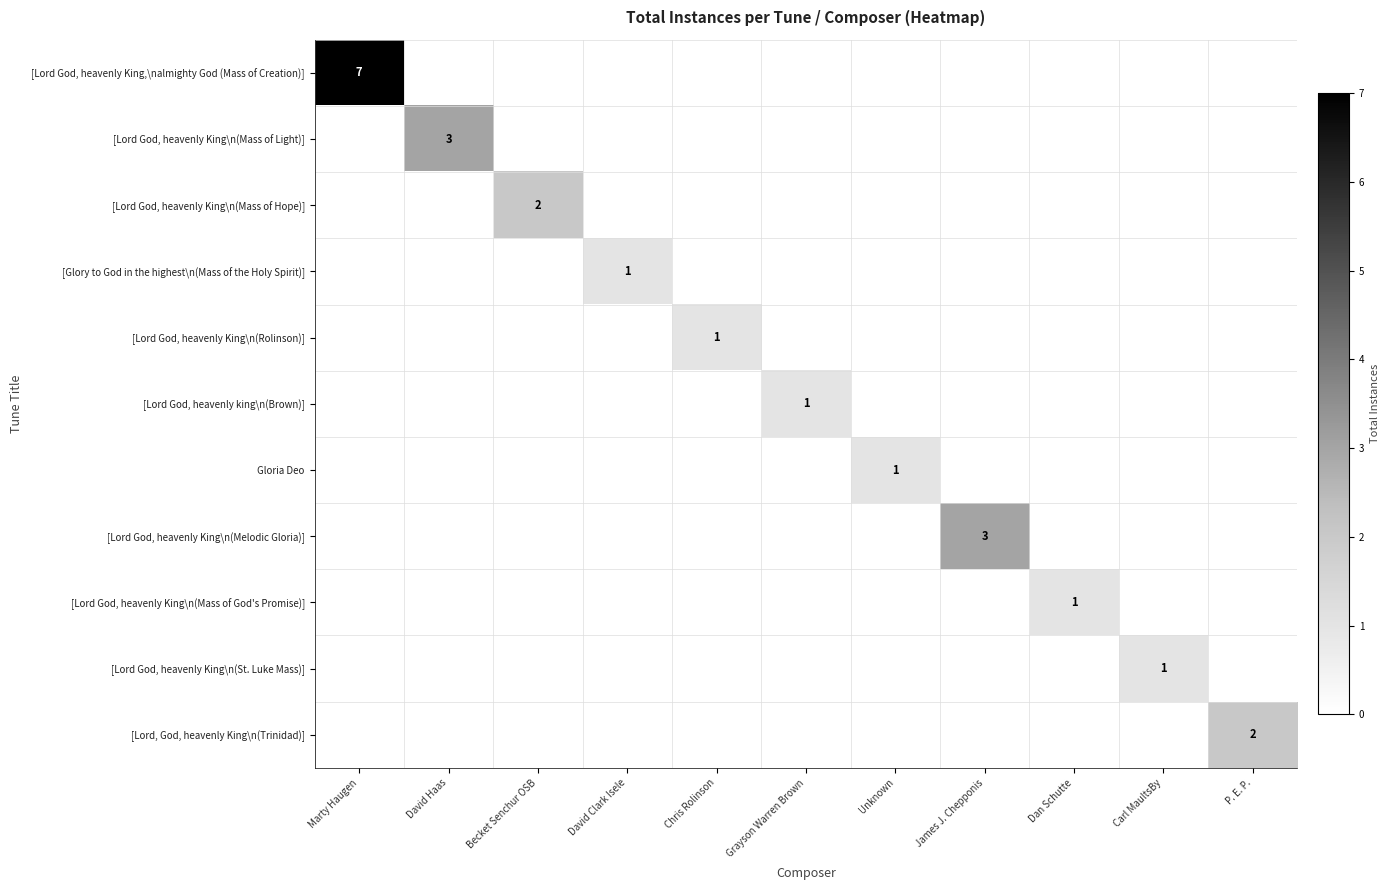

Is it true that [Lord, God, heavenly King\n(Trinidad)] equals 3 at P. E. P.?

False